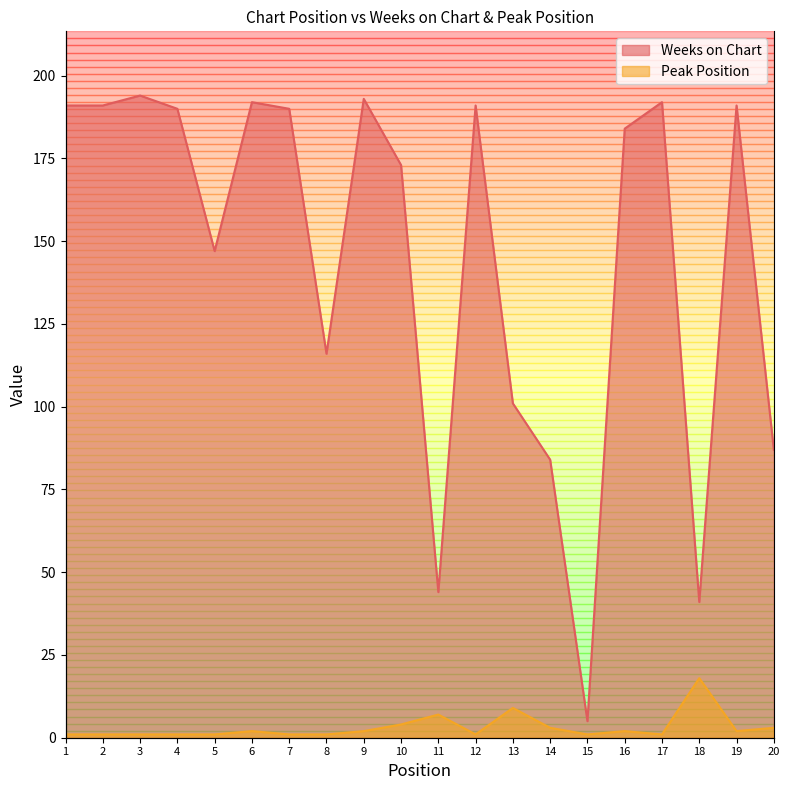

List the series in order of their peak value, lowest first.

Peak Position, Weeks on Chart